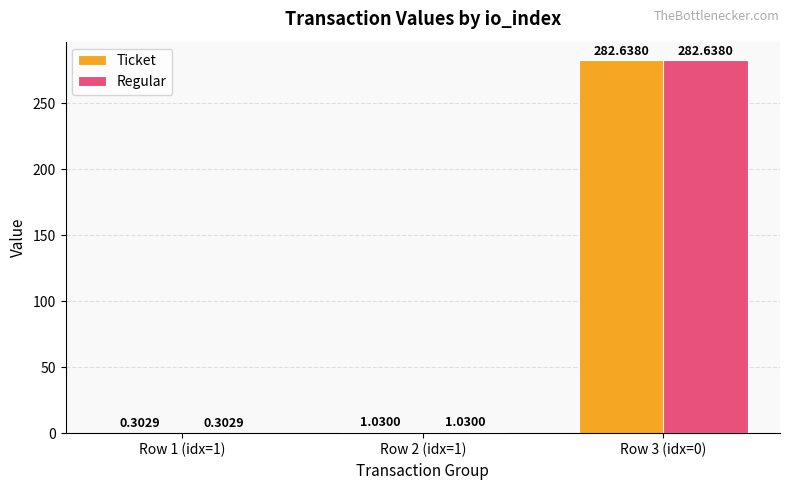

Is the value of Regular at Row 3 (idx=0) greater than the value of Ticket at Row 1 (idx=1)?

Yes